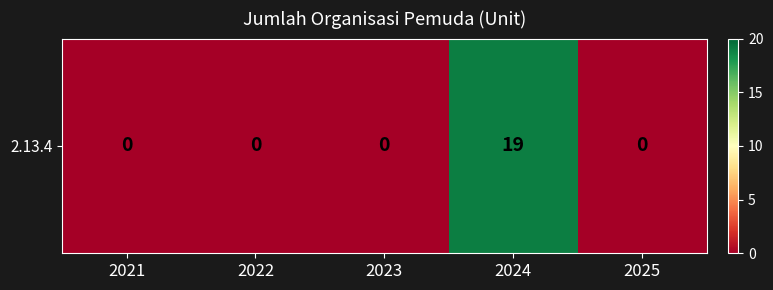

The value at 2024 is 31. True or false?

False